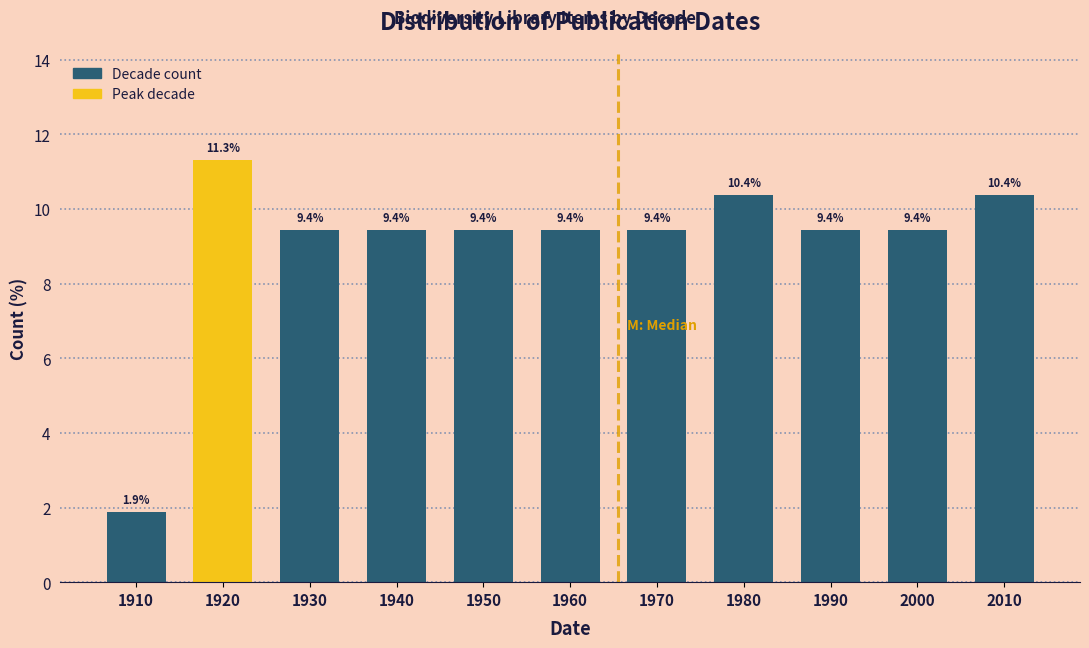

Reading right to left, extract all data points from this chart.

2010=10.4	2000=9.4	1990=9.4	1980=10.4	1970=9.4	1960=9.4	1950=9.4	1940=9.4	1930=9.4	1920=11.3	1910=1.9